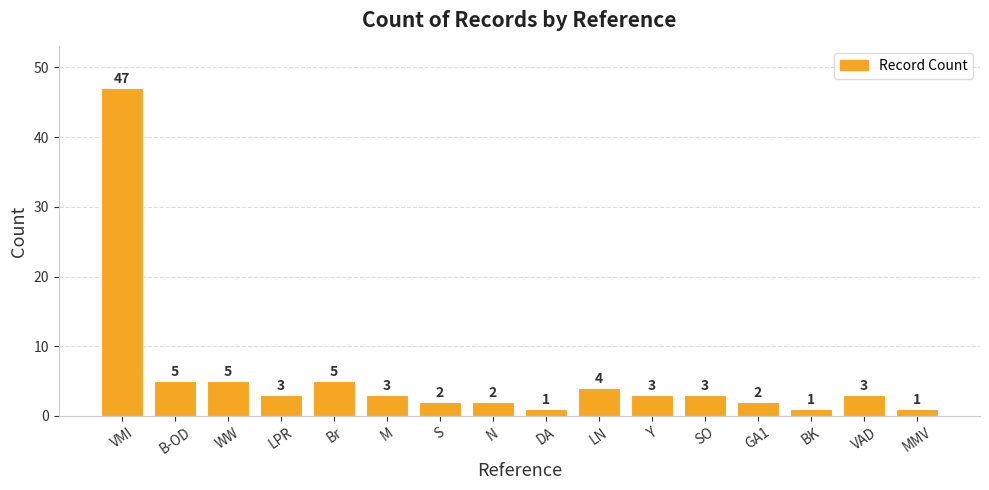

How many series are shown in this chart?

1